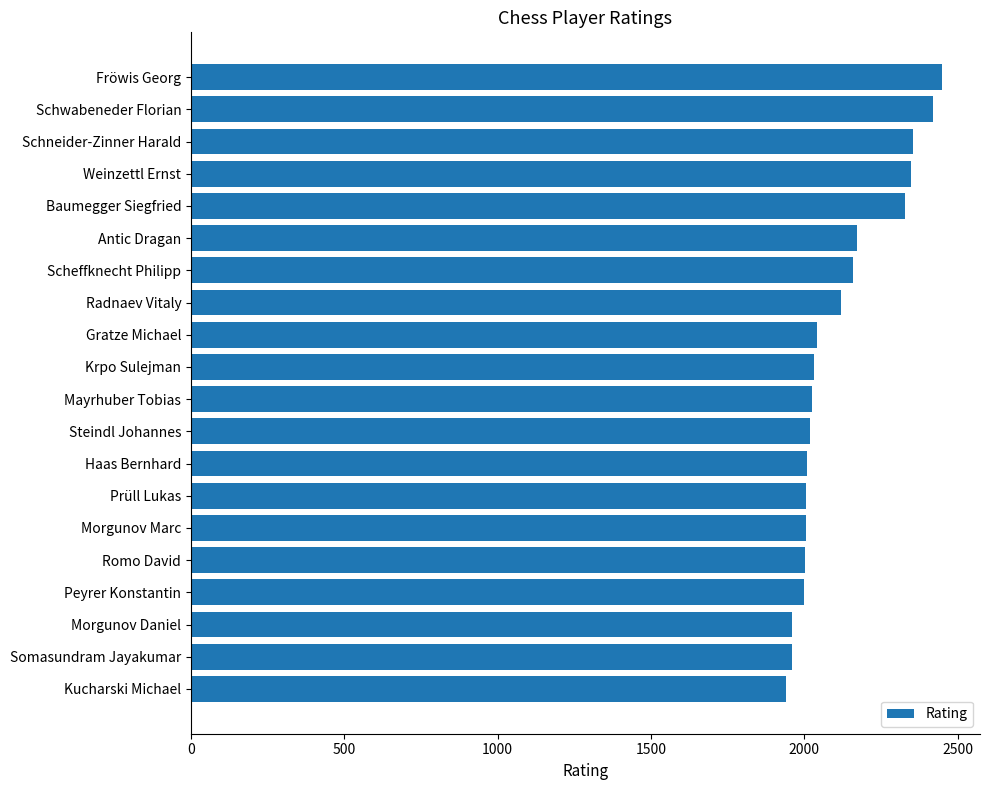

What is the label of the 11th bar from the top?

Mayrhuber Tobias